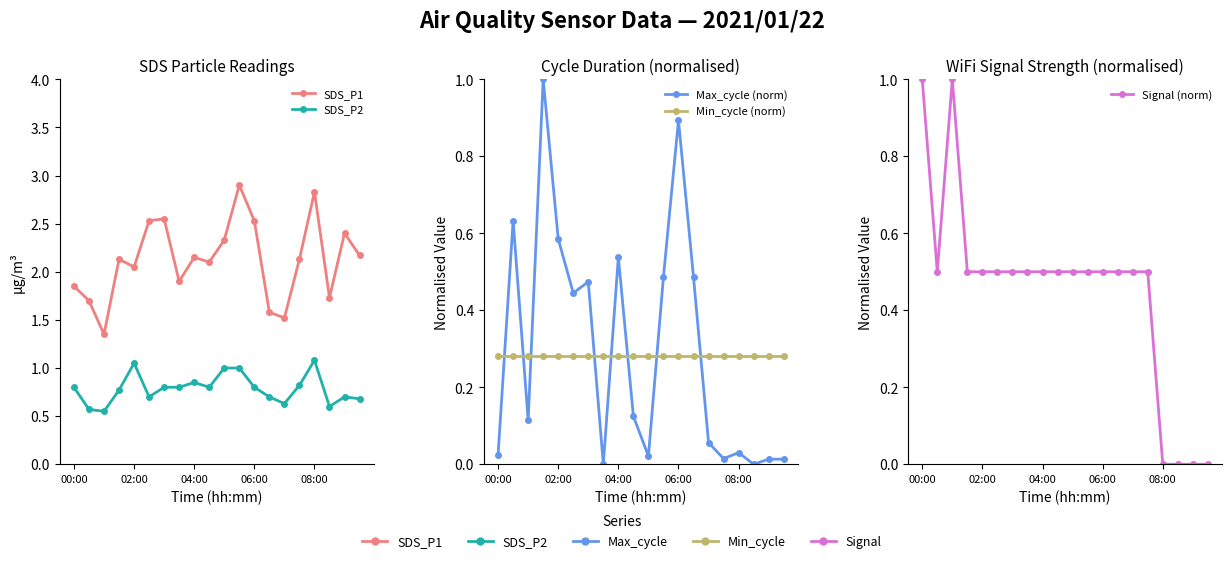

True or false: Min_cycle (norm) and SDS_P1 intersect in this chart.

False